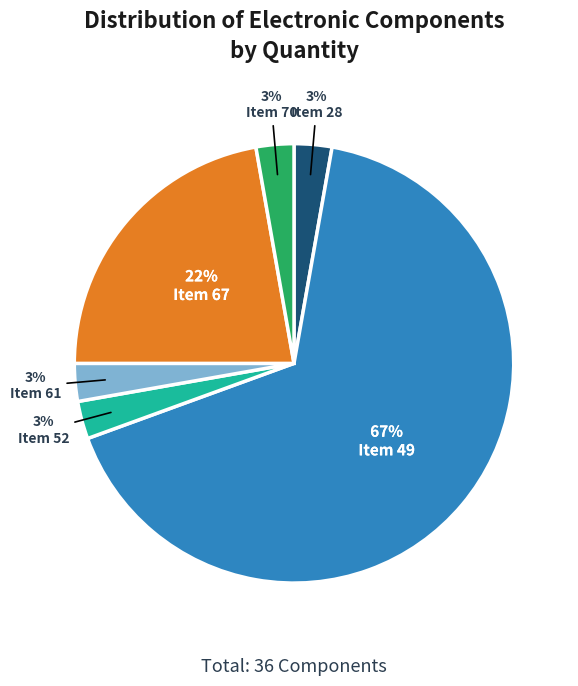

To the nearest percent, what is the average slice percentage?

17%